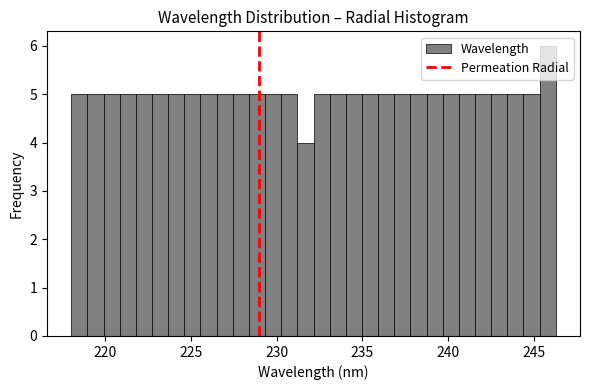

Around what value on the x-axis is the tallest bar? Give the approximate position of its centre, as read against the axis.

246.0